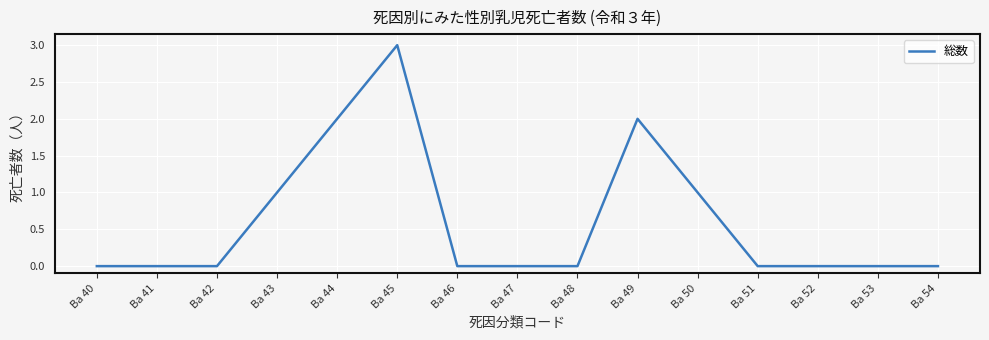

The chart shows a value of 2 at Ba 49. True or false?

True